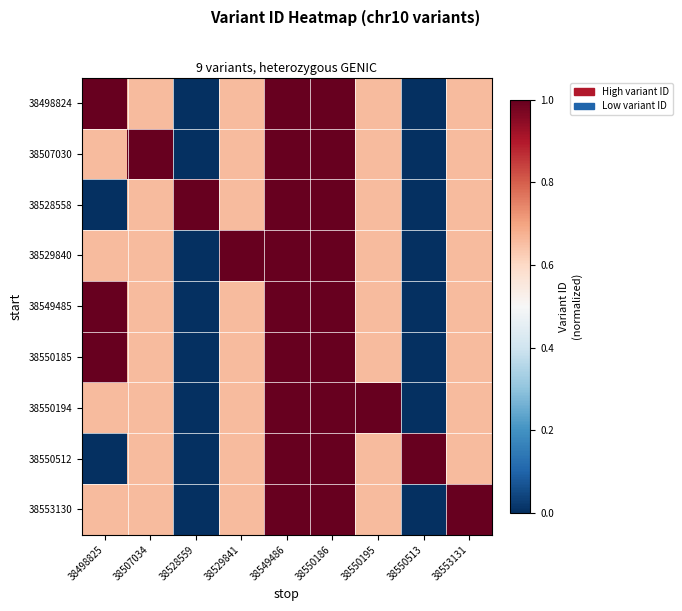

How many data points does each series have?

9